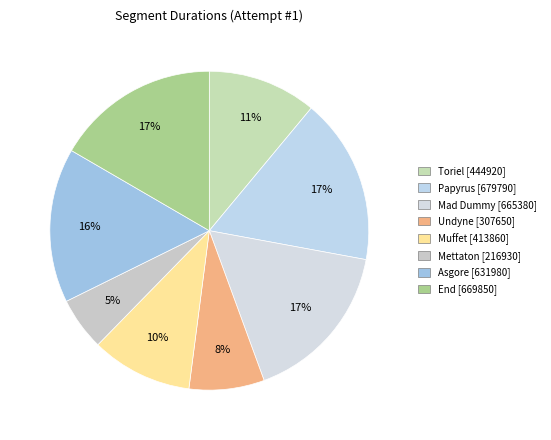

Count the number of slices in the pie.

8